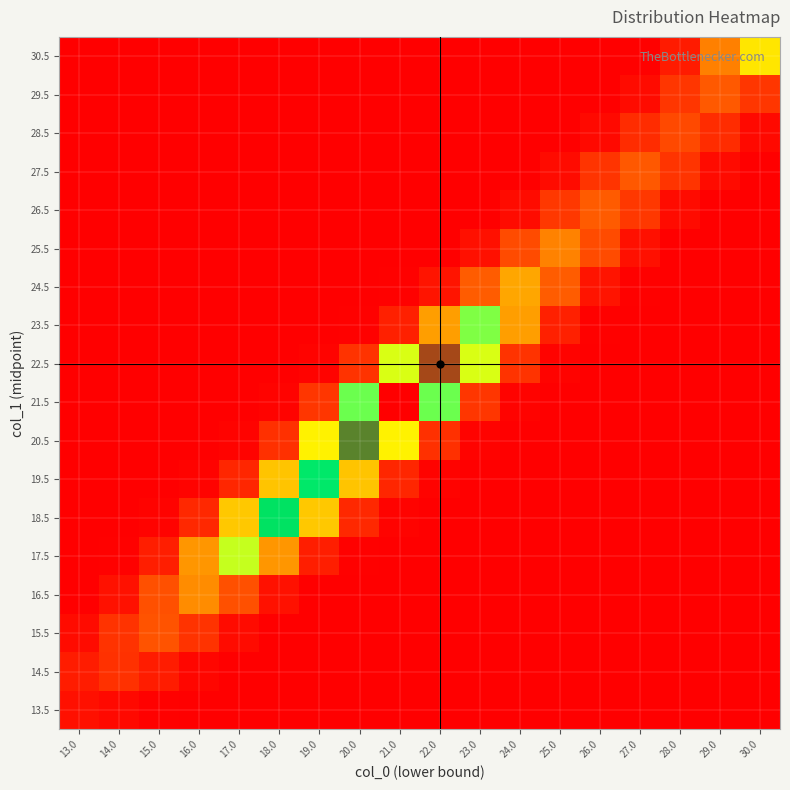

Rank the series by their maximum value, from lowest to highest.

13.5, 14.5, 28.5, 15.5, 27.5, 29.5, 26.5, 25.5, 16.5, 24.5, 30.5, 17.5, 23.5, 19.5, 18.5, 20.5, 22.5, 21.5